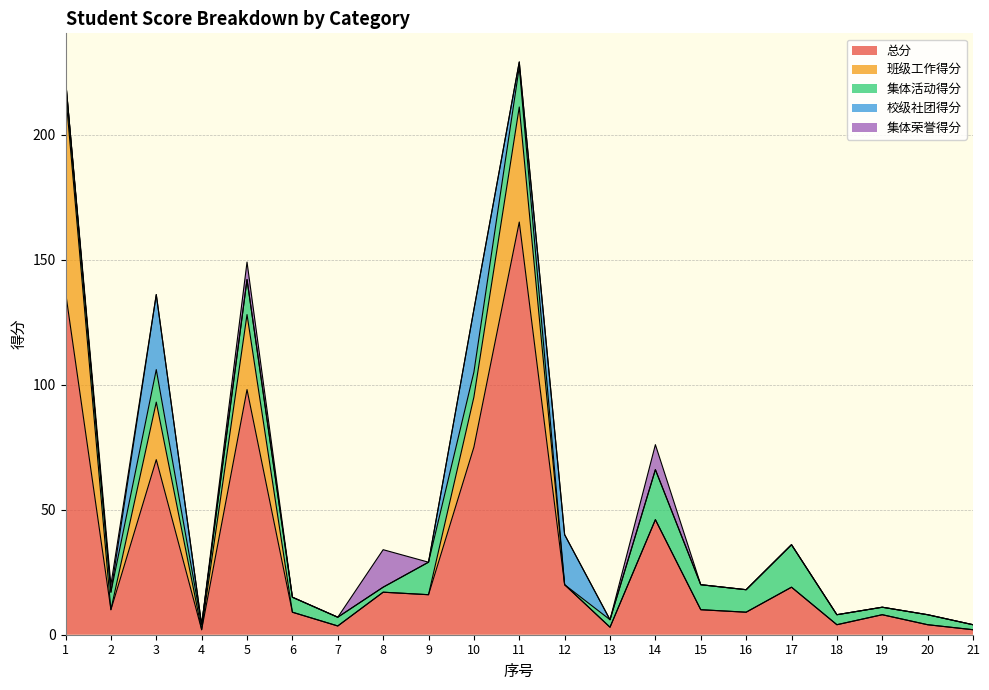

True or false: 集体荣誉得分 and 总分 cross at least once.

False